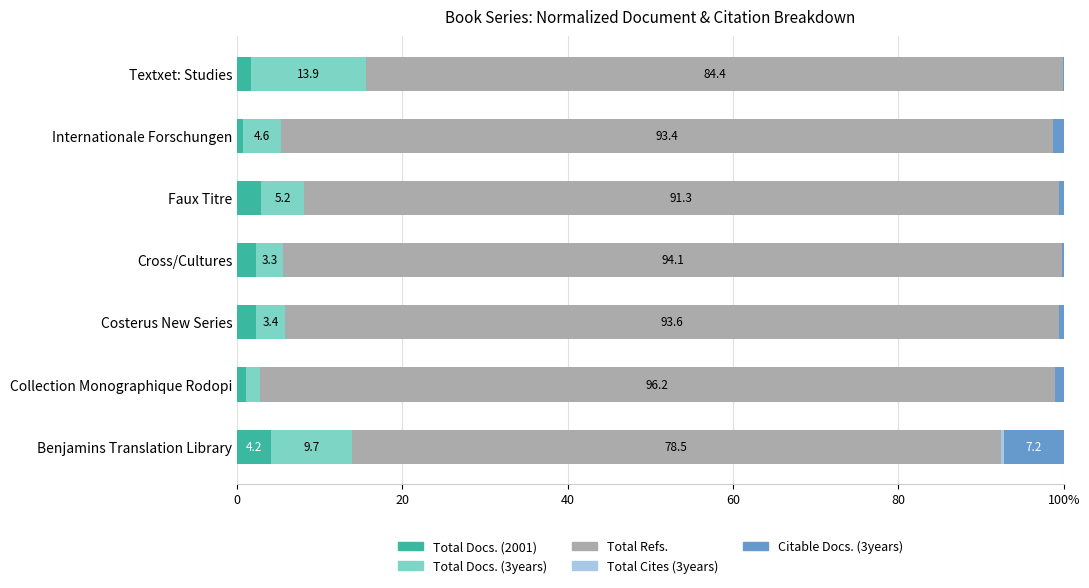

At how many categories does at least one series exceed 65?

7